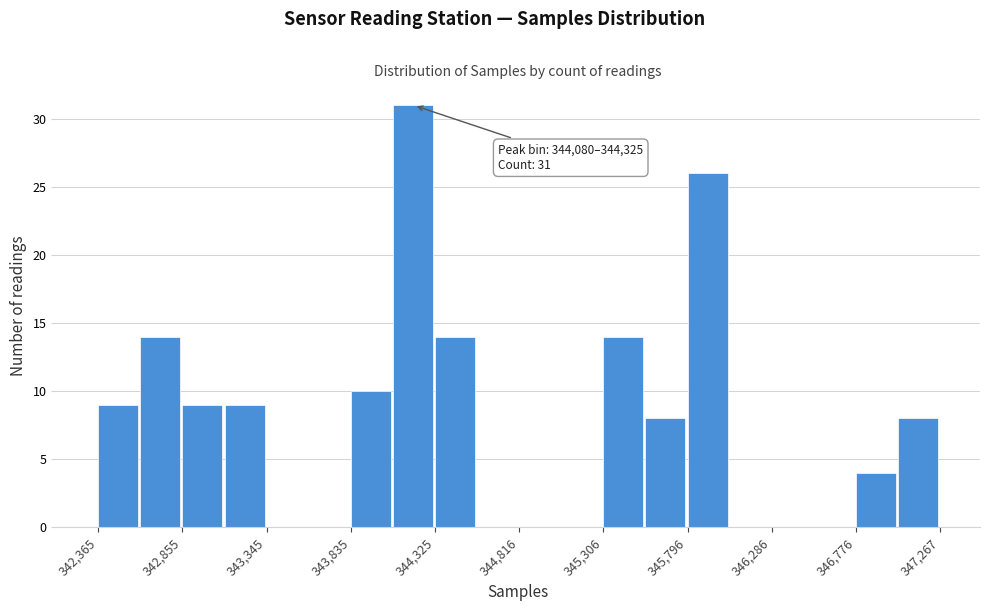

Over which range of the x-axis is the bar tallest?

344100 to 344350